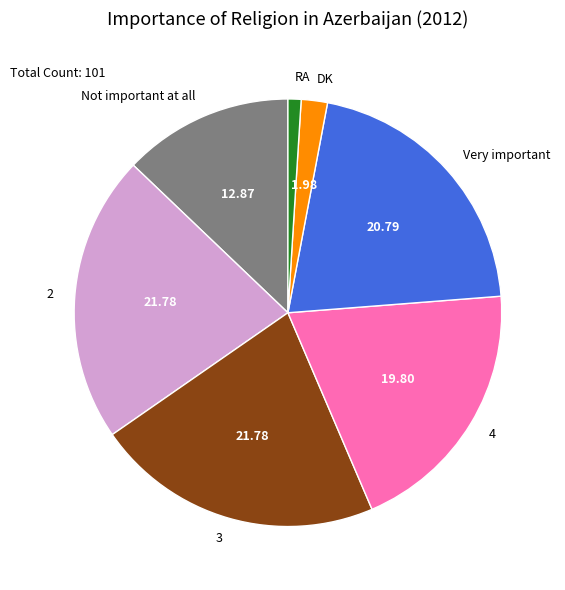

Is there any slice that represents more than half of the pie?

No